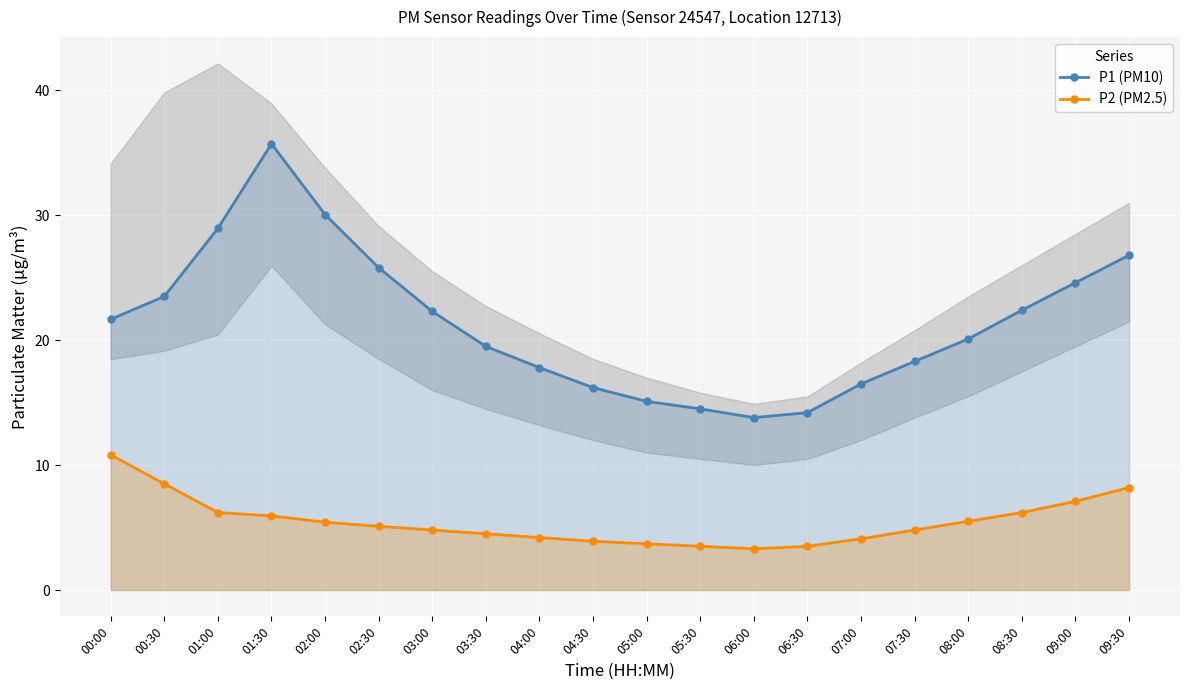

The P2 (PM2.5) series shows 4.2 at 04:00. True or false?

True